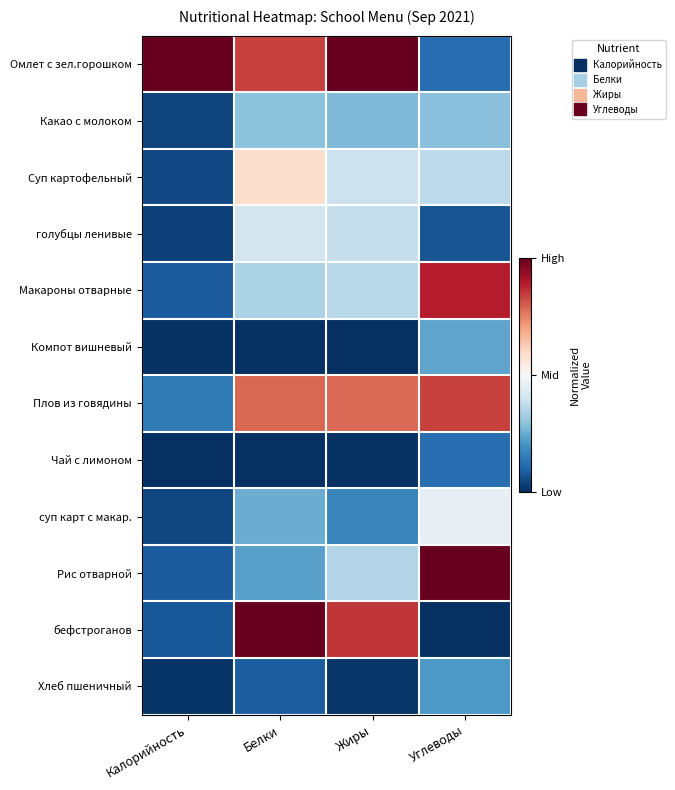

Reading left to right, extract all data points from this chart.

Омлет с зел.горошком: Калорийность=1.0	Белки=0.8	Жиры=1.0	Углеводы=0.1
Какао с молоком: Калорийность=0.0	Белки=0.3	Жиры=0.3	Углеводы=0.3
Суп картофельный: Калорийность=0.1	Белки=0.6	Жиры=0.4	Углеводы=0.4
голубцы ленивые: Калорийность=0.0	Белки=0.4	Жиры=0.4	Углеводы=0.1
Макароны отварные: Калорийность=0.1	Белки=0.3	Жиры=0.4	Углеводы=0.9
Компот вишневый: Калорийность=0.0	Белки=0.0	Жиры=0.0	Углеводы=0.2
Плов из говядины: Калорийность=0.1	Белки=0.8	Жиры=0.8	Углеводы=0.8
Чай с лимоном: Калорийность=0.0	Белки=0.0	Жиры=0.0	Углеводы=0.1
суп карт с макар.: Калорийность=0.0	Белки=0.3	Жиры=0.2	Углеводы=0.5
Рис отварной: Калорийность=0.1	Белки=0.2	Жиры=0.4	Углеводы=1.0
бефстроганов: Калорийность=0.1	Белки=1.0	Жиры=0.9	Углеводы=0.0
Хлеб пшеничный: Калорийность=0.0	Белки=0.1	Жиры=0.0	Углеводы=0.2